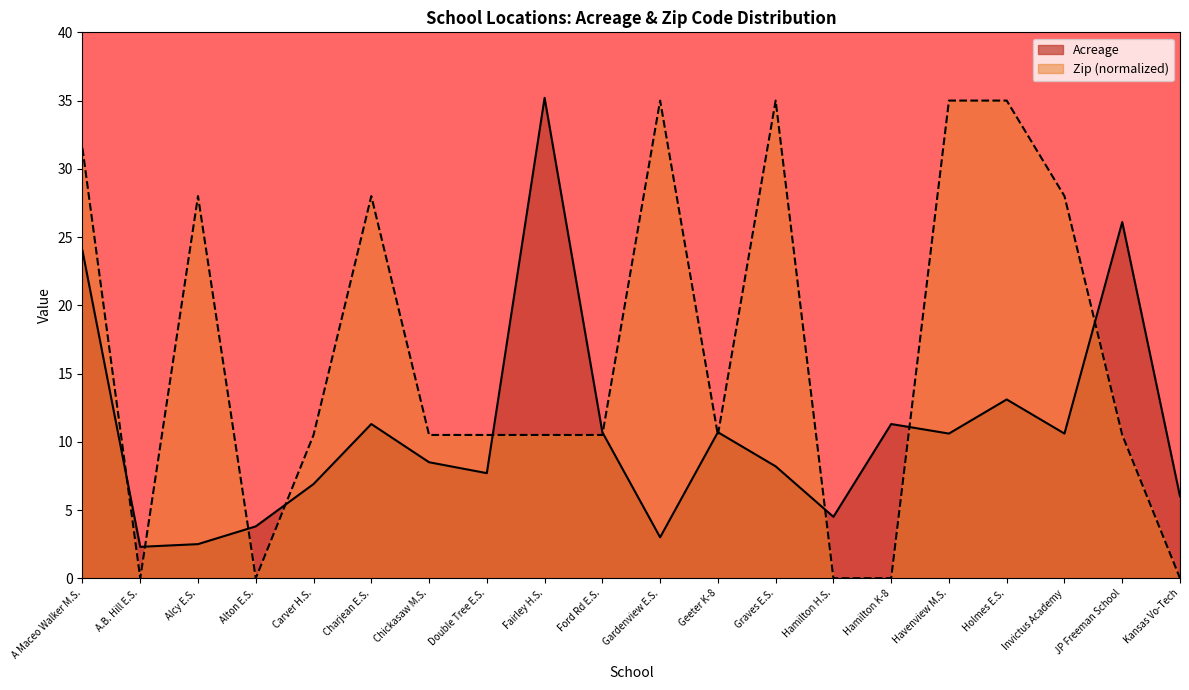

Count the number of categories in the chart.

20